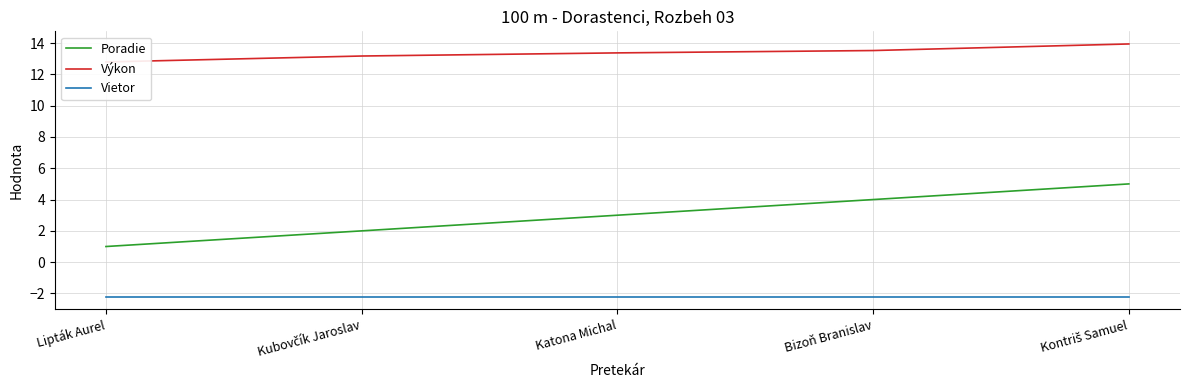

At Bizoň Branislav, list the series in order from smallest to largest.

Vietor, Poradie, Výkon